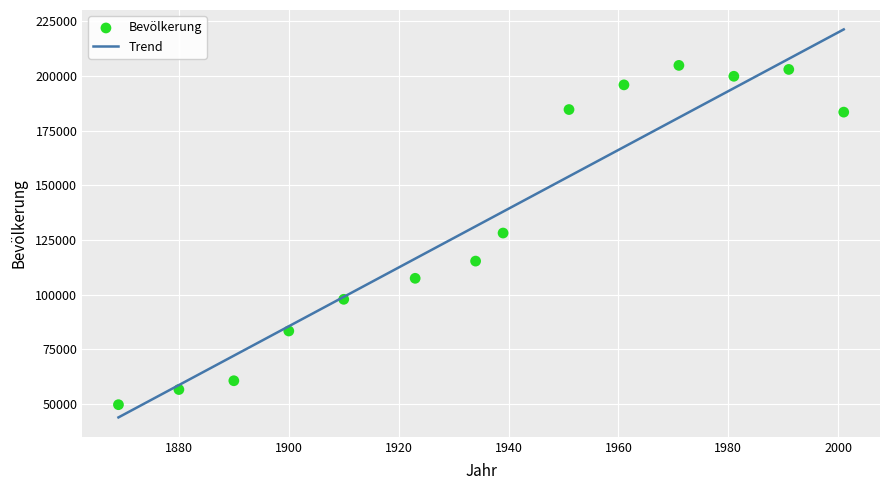

What is the range of X values (max minus min)?

132